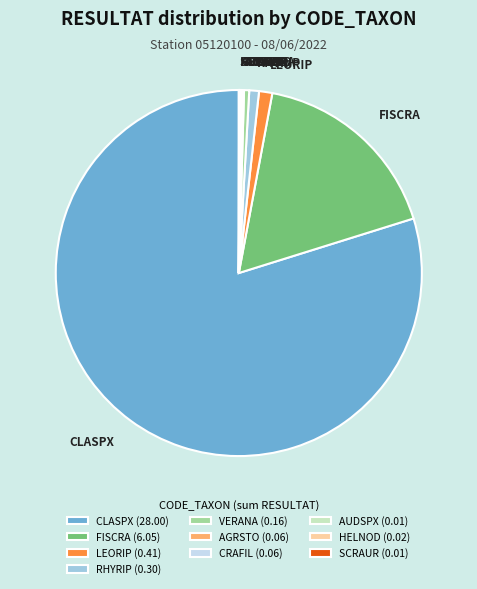

Which has a higher value, CLASPX or FISCRA?

CLASPX